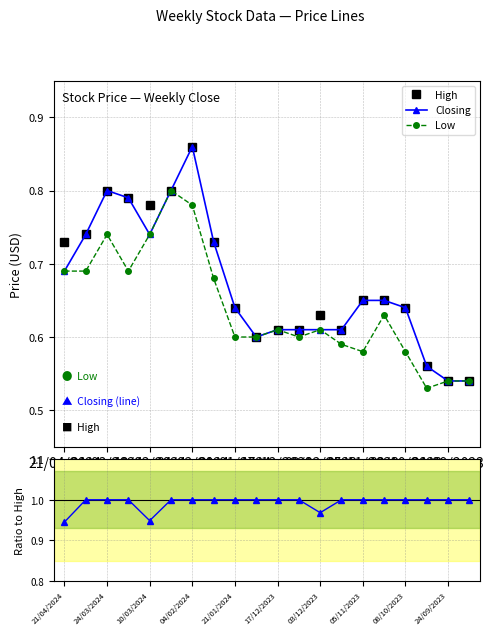

At how many categories does at least one series exceed 0?

20